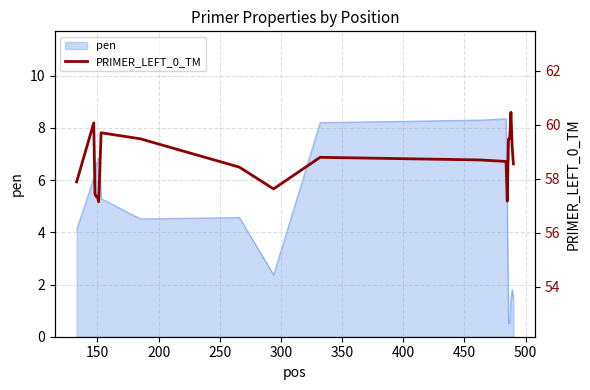

What is the highest value of the pen series?

8.4